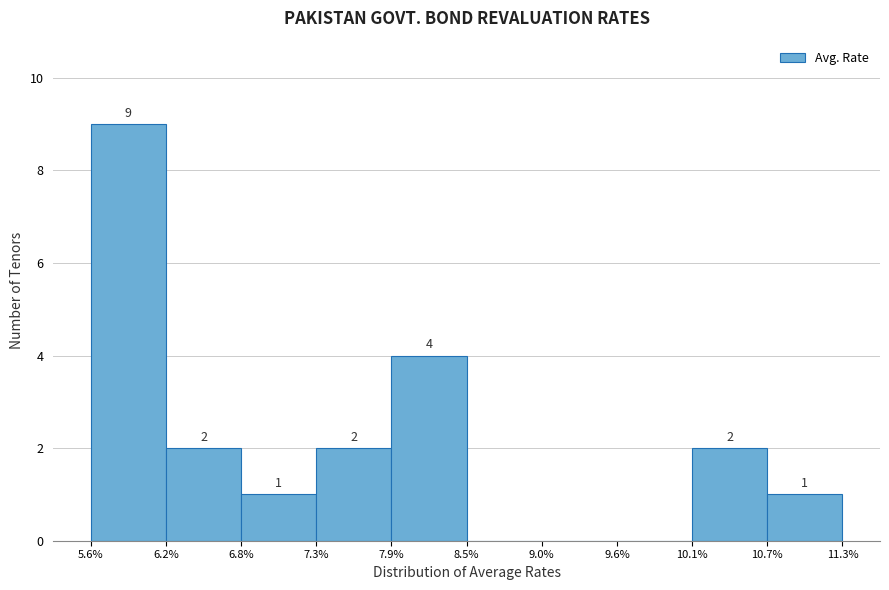

Which range on the x-axis has the tallest bar?

5.6% to 6.2%